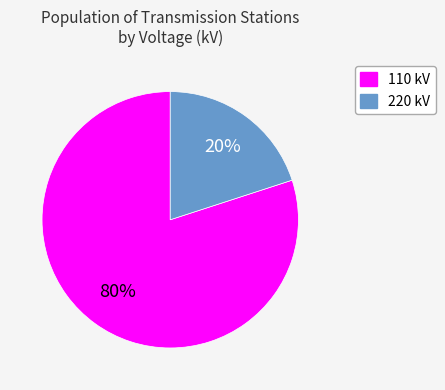

Do 110 kV and 220 kV together represent more than half of the pie?

Yes